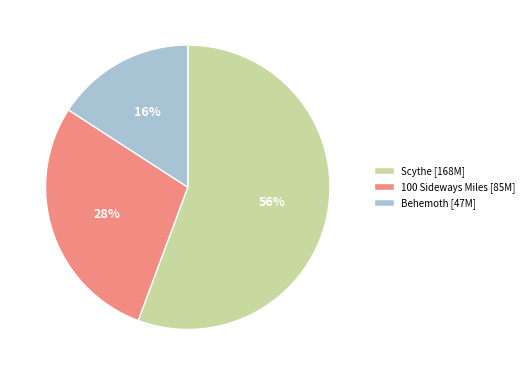

Which slice represents more than half of the pie?

Scythe